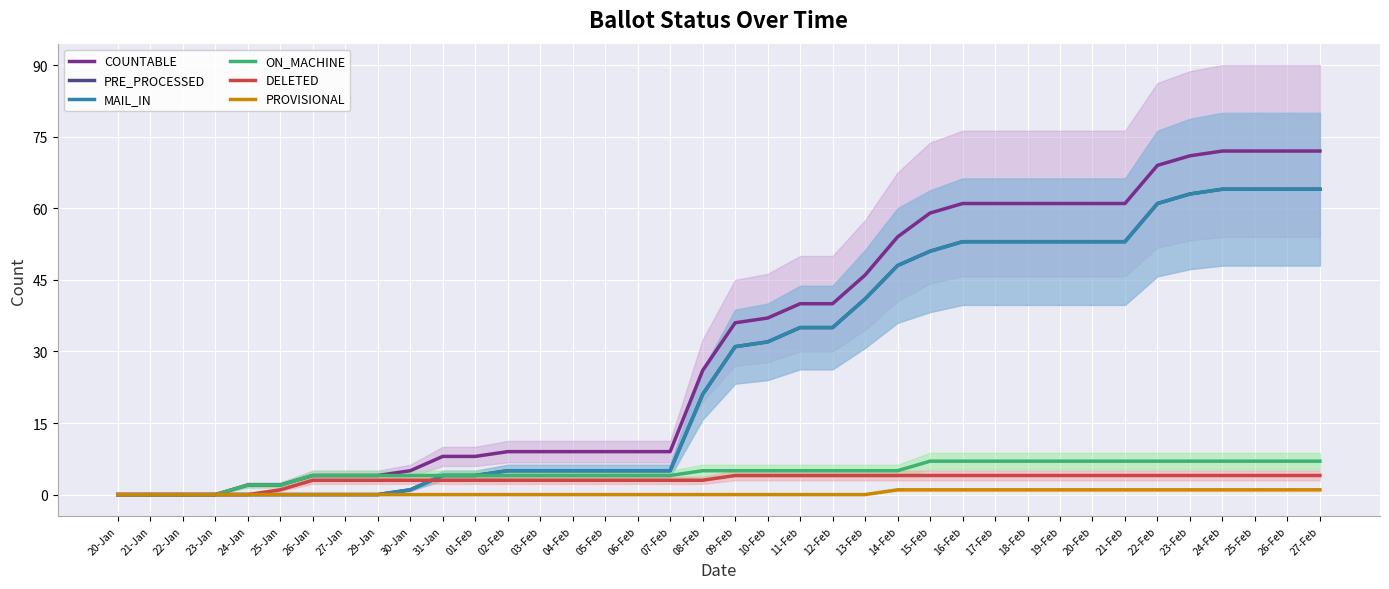

Where does the MAIL_IN series first go above 31?

10-Feb